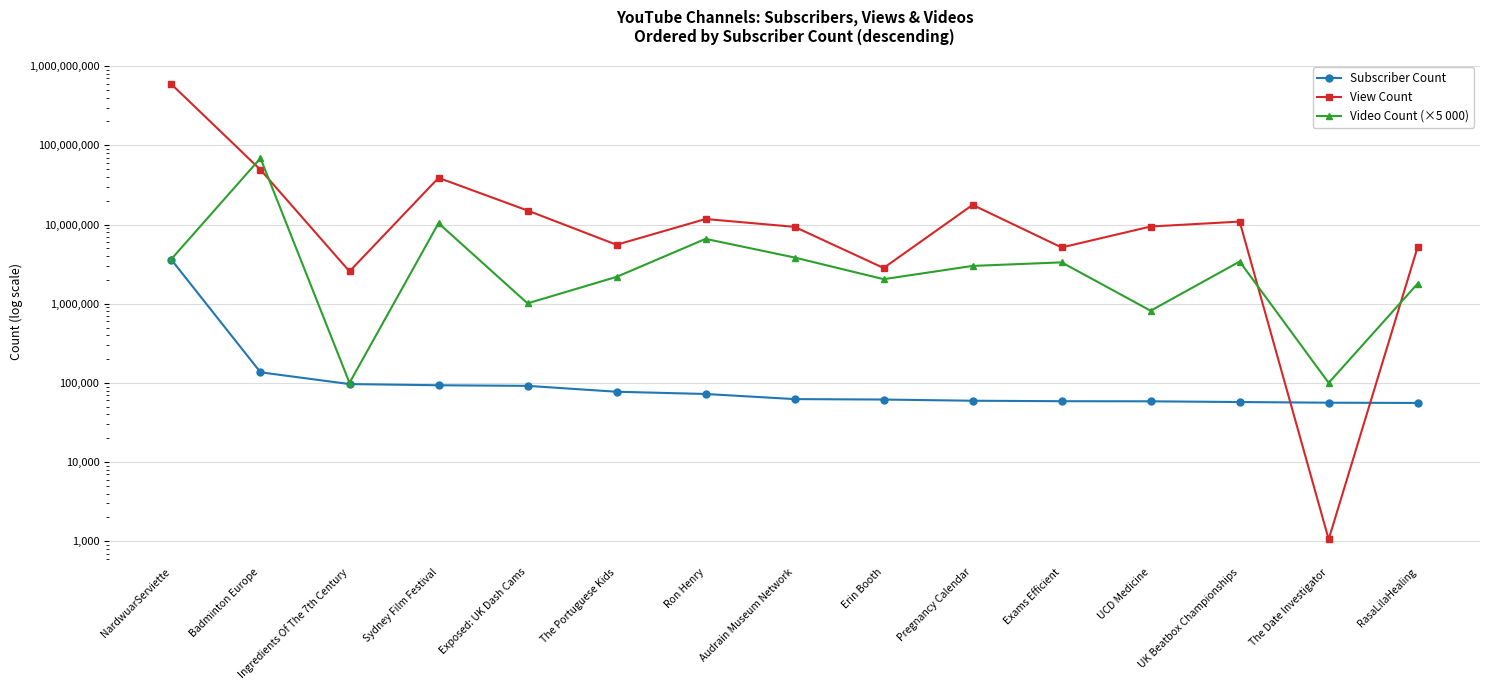

What is the difference between the second highest and second lowest values in the View Count series?

46532457